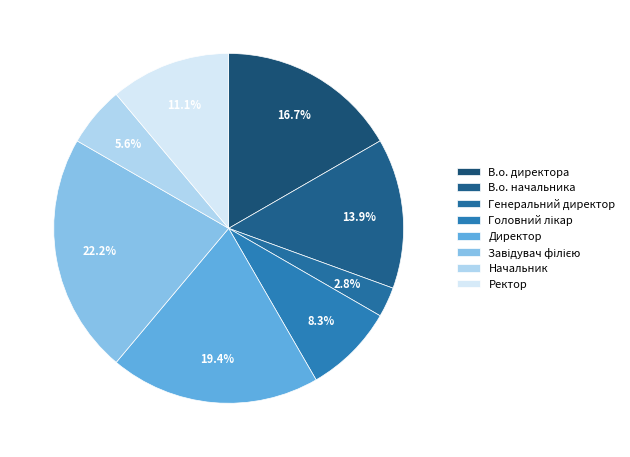

Rank the categories by value from lowest to highest.

Генеральний директор, Начальник, Головний лікар, Ректор, В.о. начальника, В.о. директора, Директор, Завідувач філією